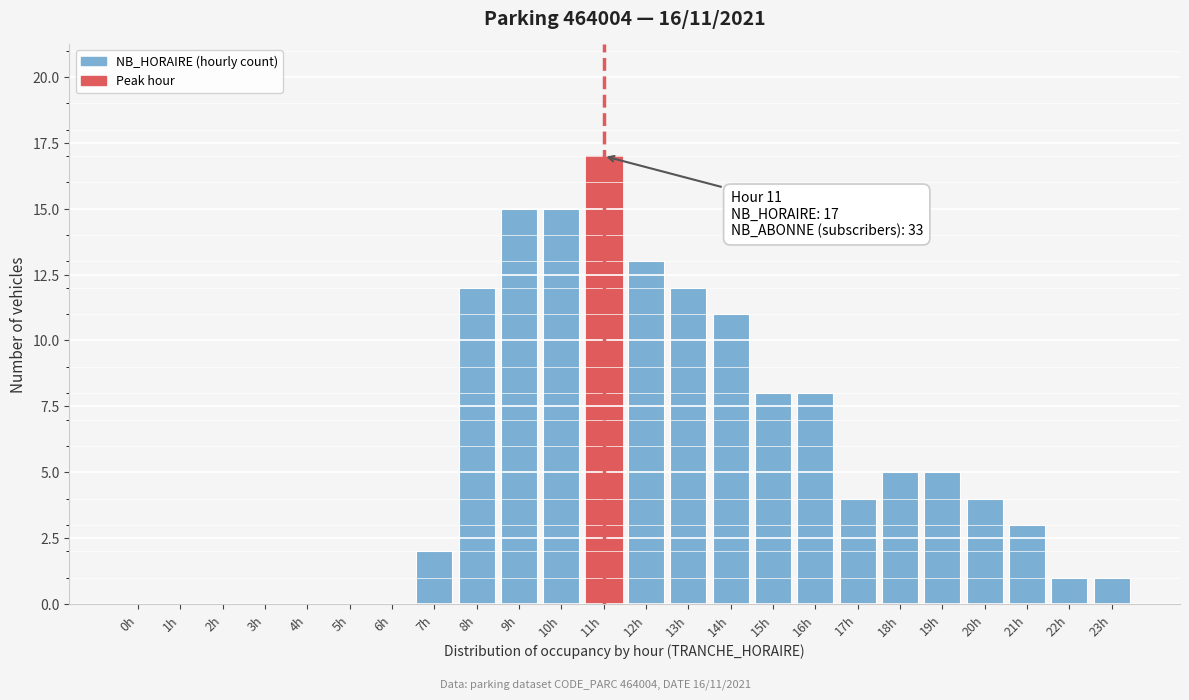

Reading right to left, extract all data points from this chart.

23h=1	22h=1	21h=3	20h=4	19h=5	18h=5	17h=4	16h=8	15h=8	14h=11	13h=12	12h=13	11h=17	10h=15	9h=15	8h=12	7h=2	6h=0	5h=0	4h=0	3h=0	2h=0	1h=0	0h=0